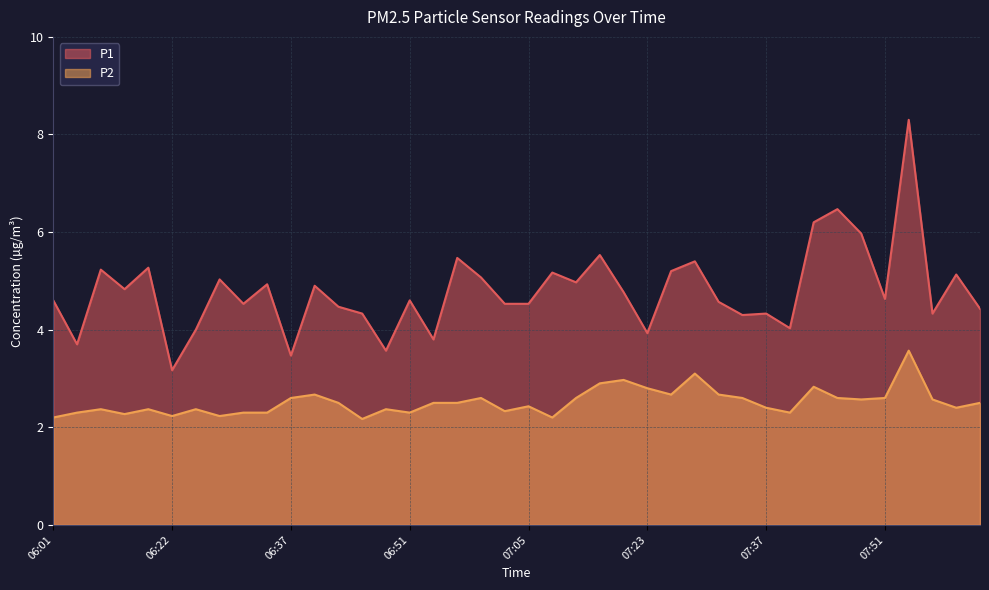

List the series in order of their peak value, lowest first.

P2, P1